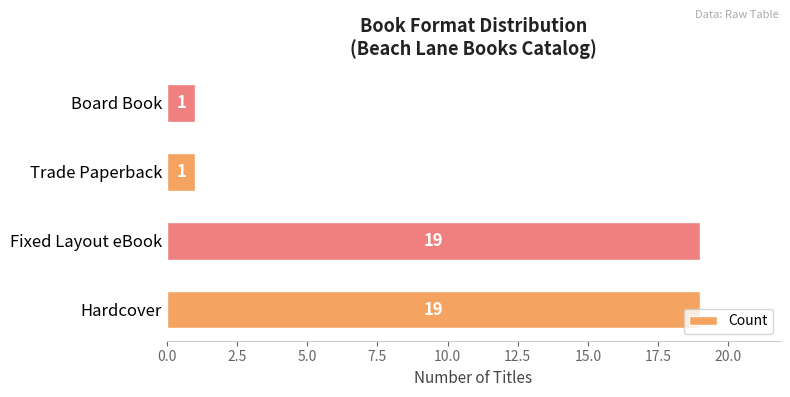

What is the change in value from Hardcover to Trade Paperback?

-18